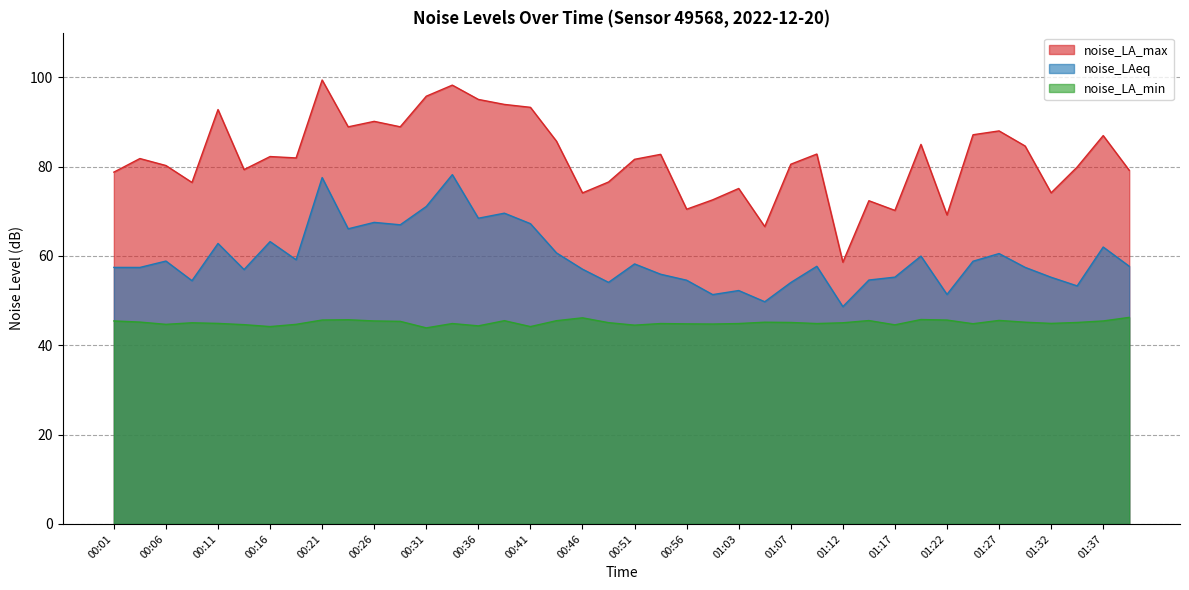

True or false: noise_LA_max has more than 1 points higher than both neighbors.

True